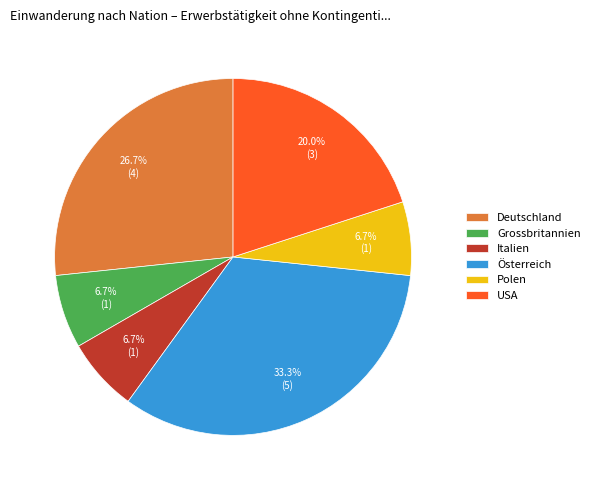

What percentage is NOT represented by Polen?

93.3%